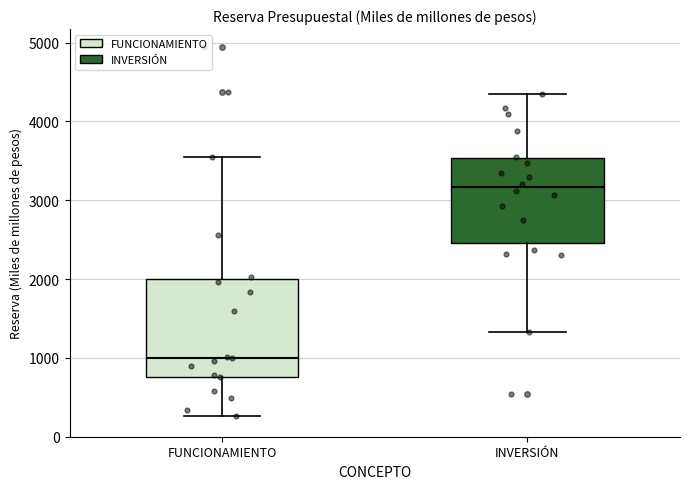

Which box has the lowest median line?

FUNCIONAMIENTO